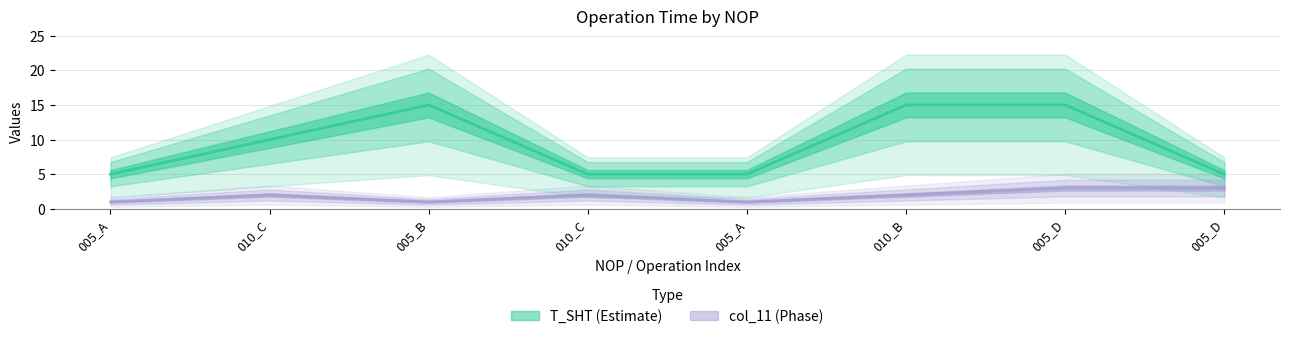

True or false: col_11 and T_SHT intersect in this chart.

False